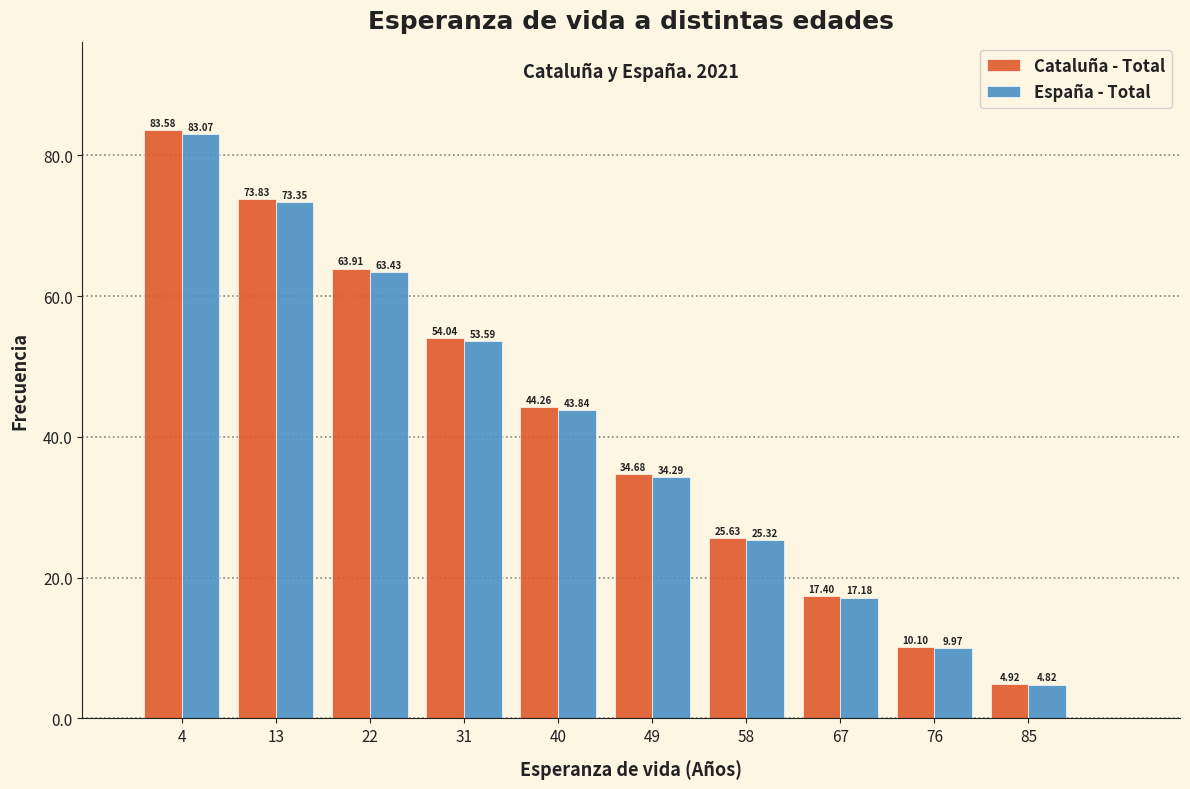

List the series in order of their peak value, highest first.

Cataluña - Total, España - Total